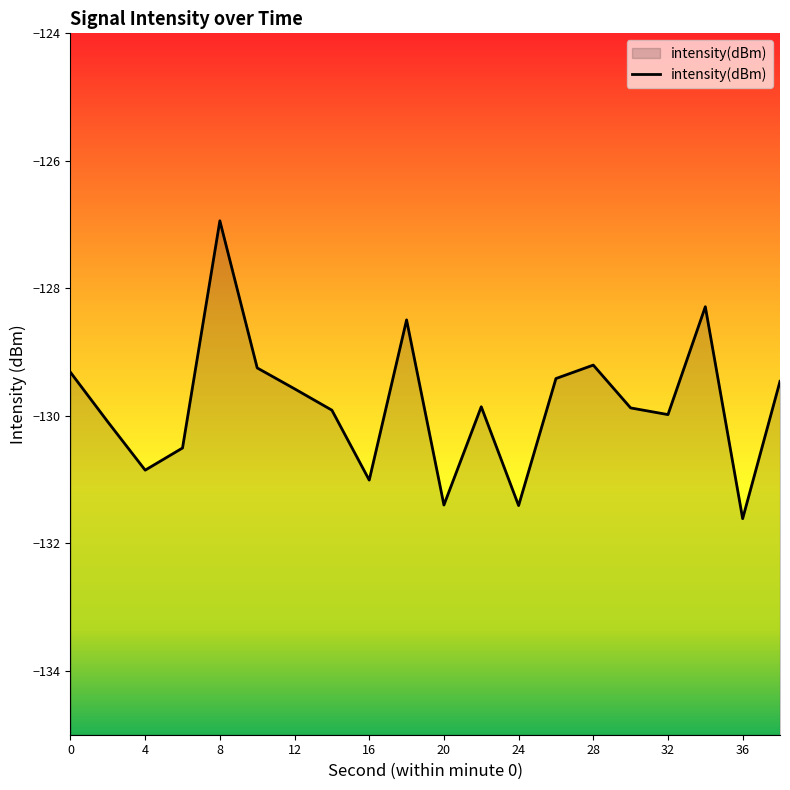

What is the change in value from 10 to 20?

-2.2